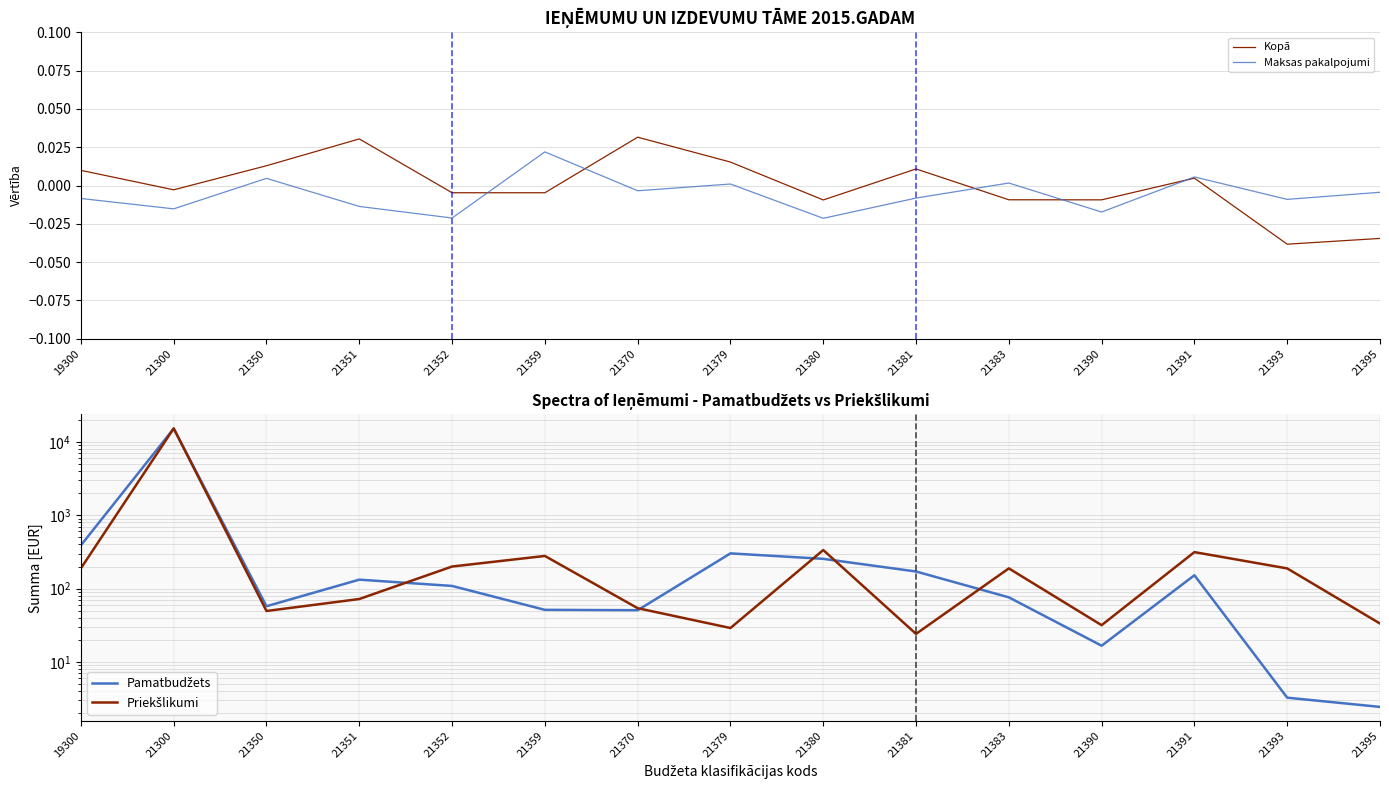

How many interior local valleys does the Priekšlikumi series have?

4